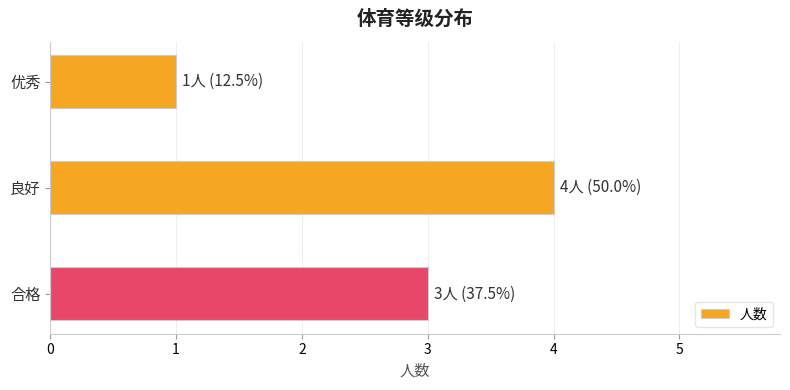

What is the label of the 3rd bar from the bottom?

优秀